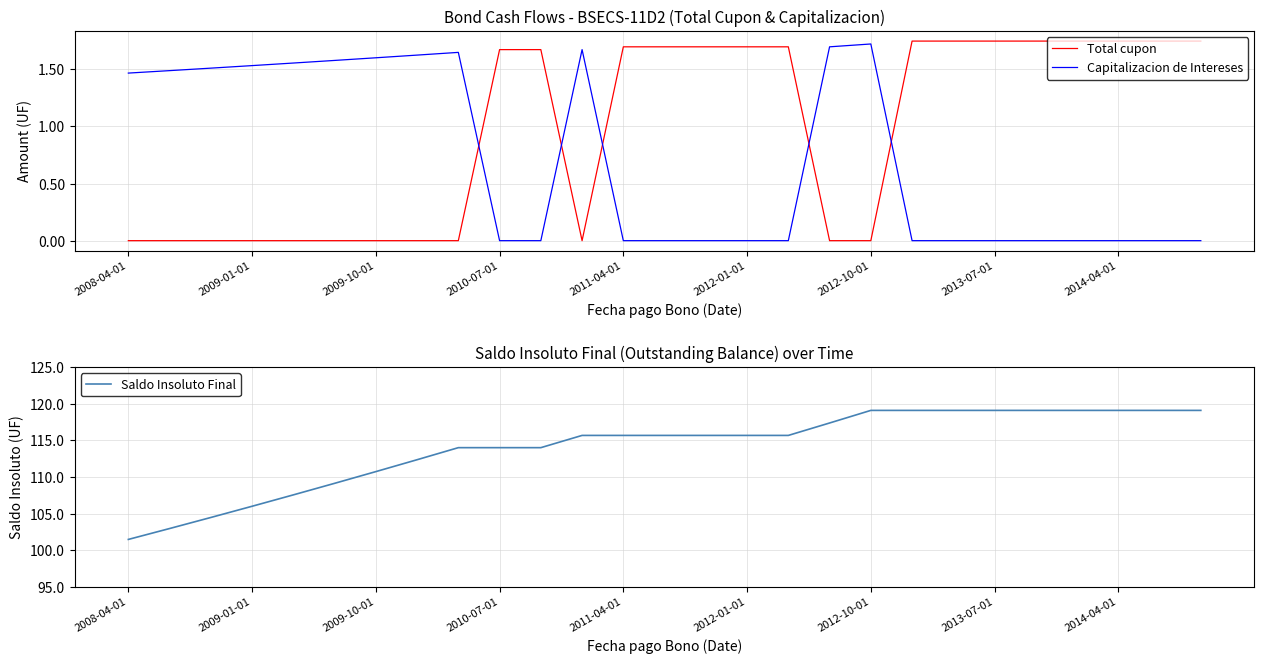

The value of Capitalizacion de Intereses at 2009-10-01 is 0.8. True or false?

False